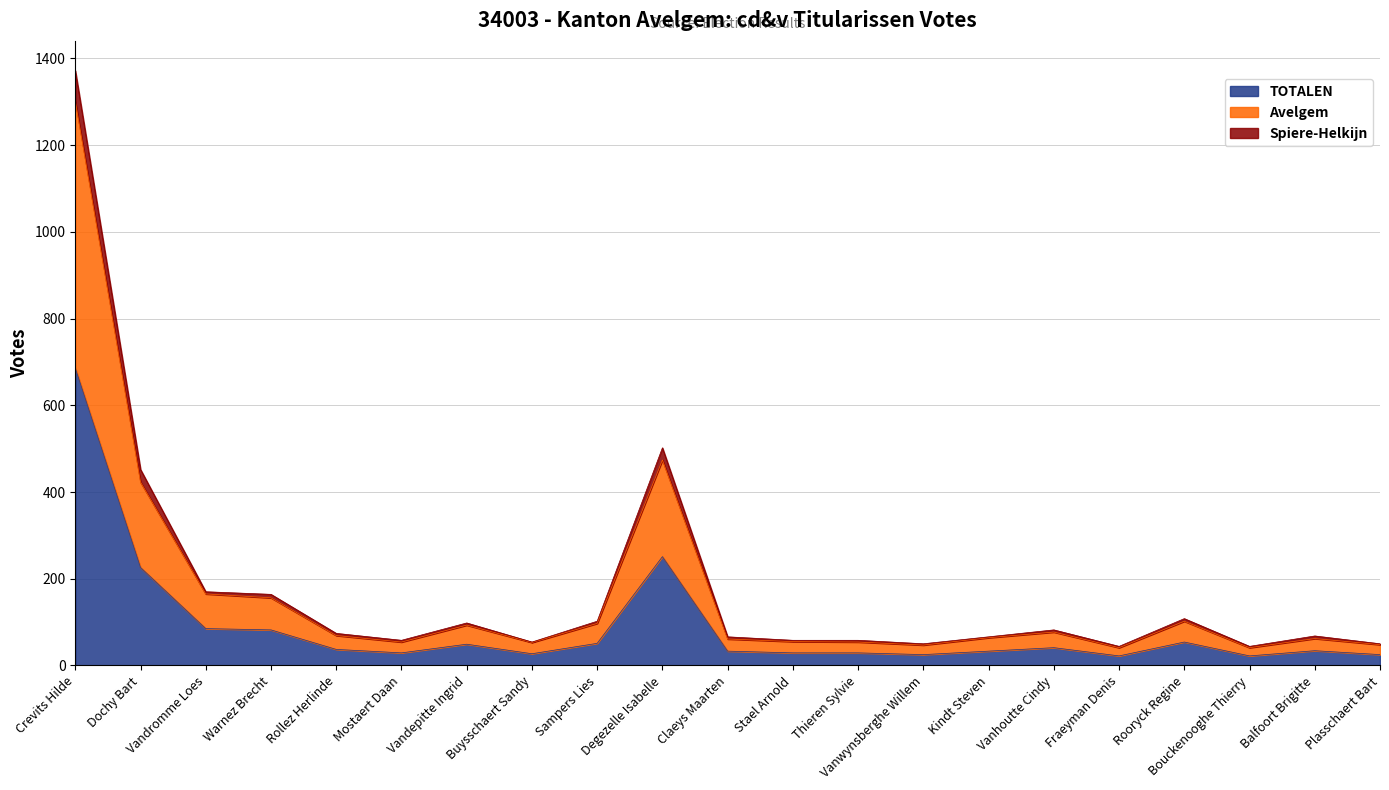

Reading left to right, what are all the values shown in this chart?

TOTALEN: Crevits Hilde=686	Dochy Bart=226	Vandromme Loes=85	Warnez Brecht=82	Rollez Herlinde=37	Mostaert Daan=29	Vandepitte Ingrid=49	Buysschaert Sandy=27	Sampers Lies=51	Degezelle Isabelle=251	Claeys Maarten=33	Stael Arnold=29	Thieren Sylvie=29	Vanwynsberghe Willem=25	Kindt Steven=33	Vanhoutte Cindy=41	Fraeyman Denis=22	Rooryck Regine=54	Bouckenooghe Thierry=22	Balfoort Brigitte=34	Plasschaert Bart=25
Avelgem: Crevits Hilde=1302	Dochy Bart=423	Vandromme Loes=165	Warnez Brecht=156	Rollez Herlinde=69	Mostaert Daan=54	Vandepitte Ingrid=93	Buysschaert Sandy=53	Sampers Lies=97	Degezelle Isabelle=474	Claeys Maarten=61	Stael Arnold=55	Thieren Sylvie=54	Vanwynsberghe Willem=47	Kindt Steven=64	Vanhoutte Cindy=77	Fraeyman Denis=41	Rooryck Regine=102	Bouckenooghe Thierry=41	Balfoort Brigitte=62	Plasschaert Bart=48
Spiere-Helkijn: Crevits Hilde=1372	Dochy Bart=452	Vandromme Loes=170	Warnez Brecht=164	Rollez Herlinde=74	Mostaert Daan=58	Vandepitte Ingrid=98	Buysschaert Sandy=54	Sampers Lies=102	Degezelle Isabelle=502	Claeys Maarten=66	Stael Arnold=58	Thieren Sylvie=58	Vanwynsberghe Willem=50	Kindt Steven=66	Vanhoutte Cindy=82	Fraeyman Denis=44	Rooryck Regine=108	Bouckenooghe Thierry=44	Balfoort Brigitte=68	Plasschaert Bart=50